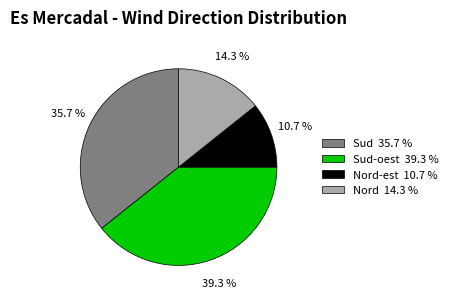

Does any single category account for the majority?

No